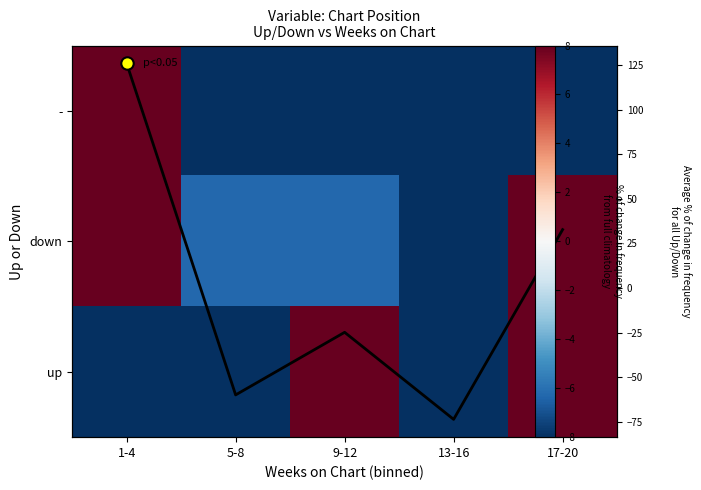

Which category has the highest value in the Col mean series?

1-4